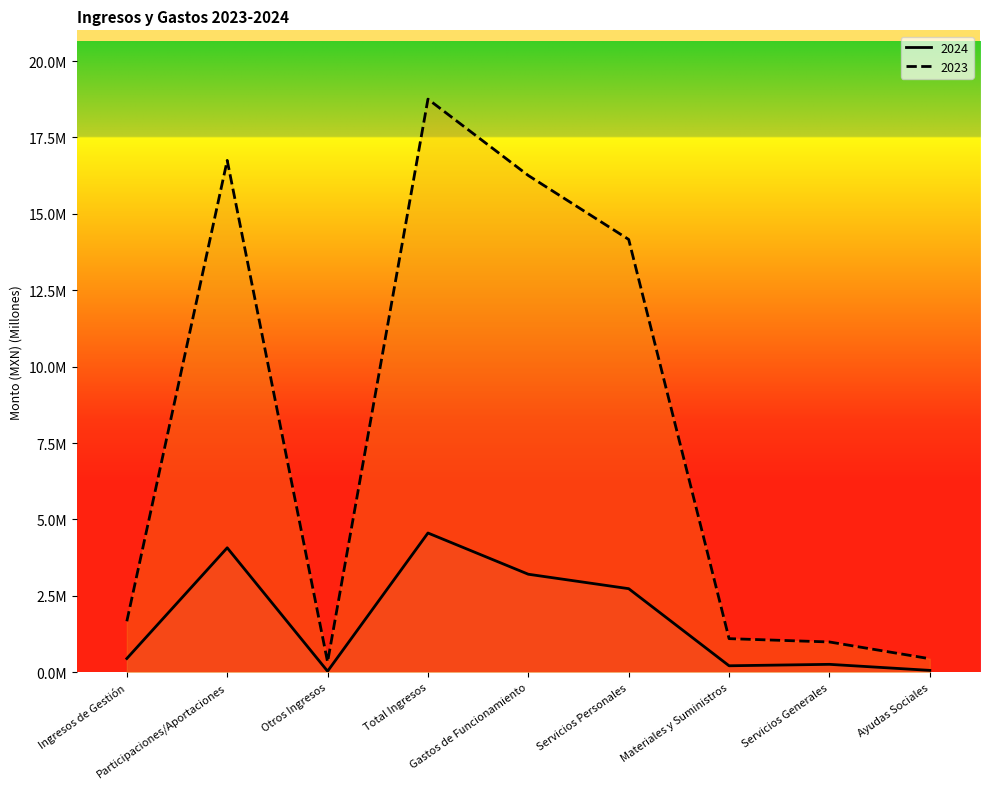

At which category is the sum across all series the highest?

Total Ingresos